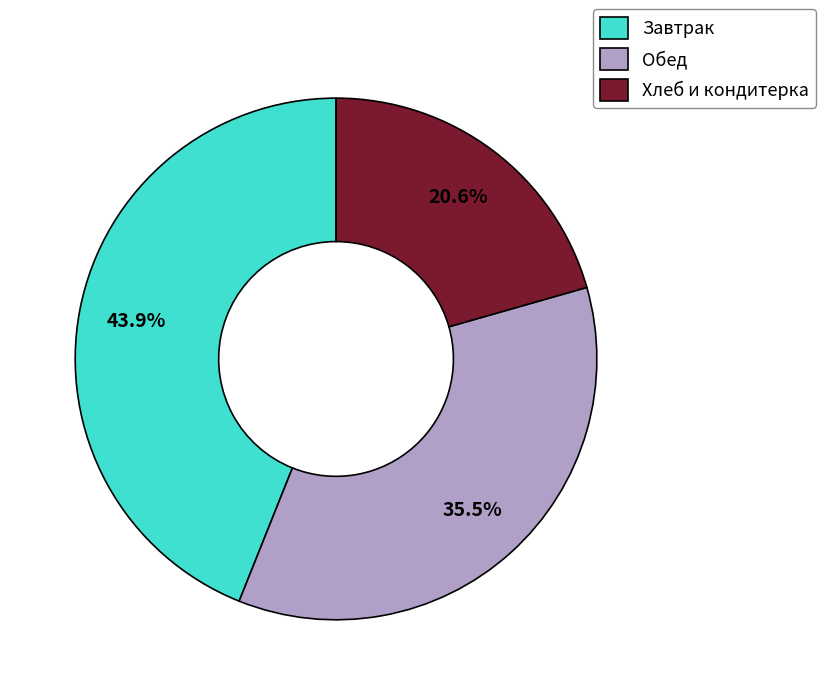

Is Хлеб и кондитерка the majority of the pie?

No